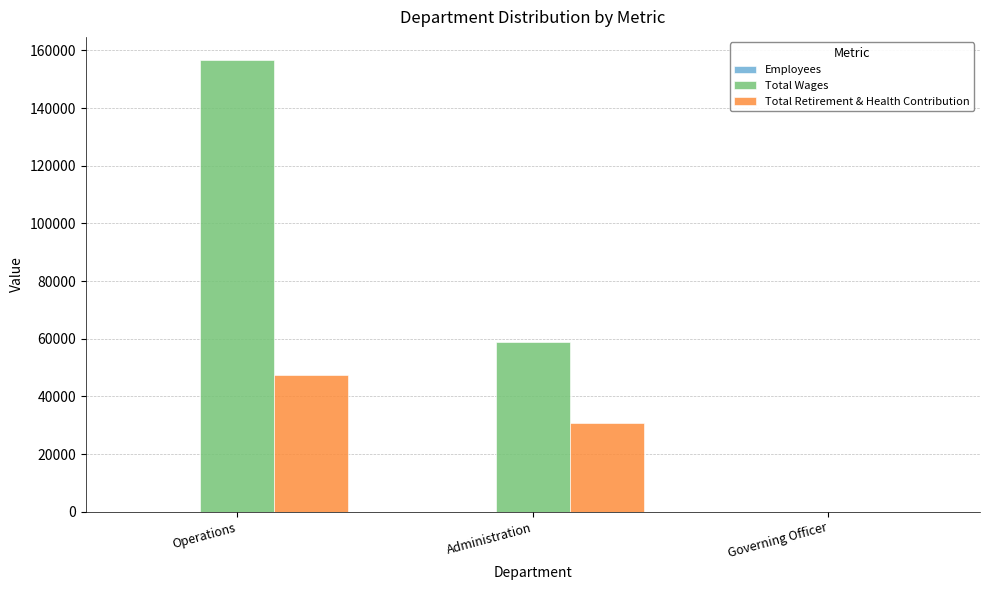

How many positive values does the Total Retirement & Health Contribution series have?

2